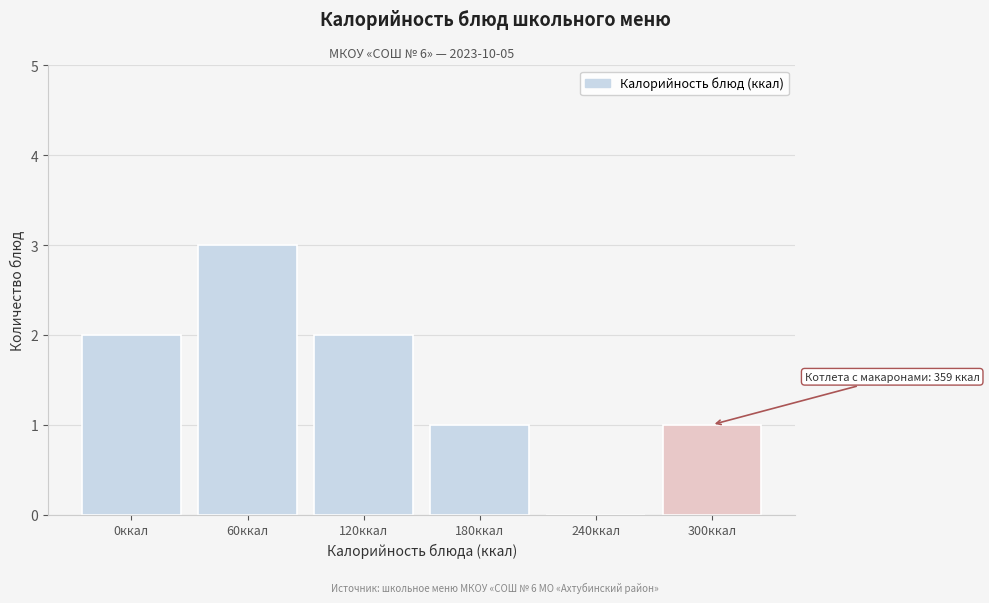

Reading right to left, what are all the values shown in this chart?

300ккал=1	240ккал=0	180ккал=1	120ккал=2	60ккал=3	0ккал=2